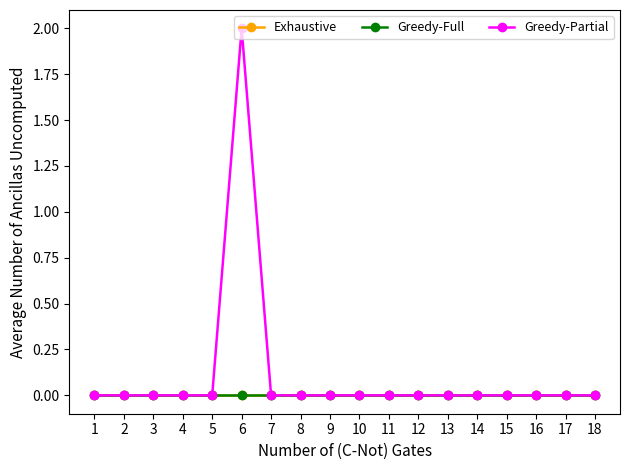

Does the chart have visible grid lines?

No